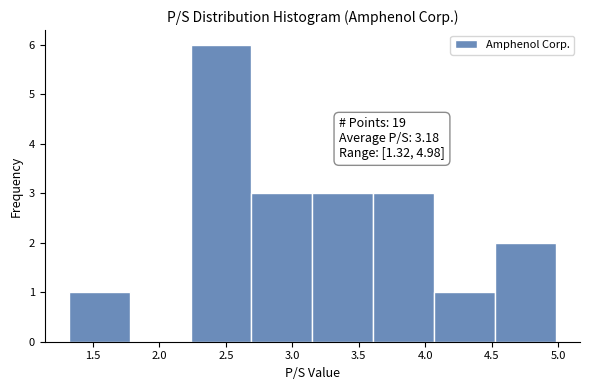

Which range on the x-axis has the tallest bar?

2.25 to 2.70